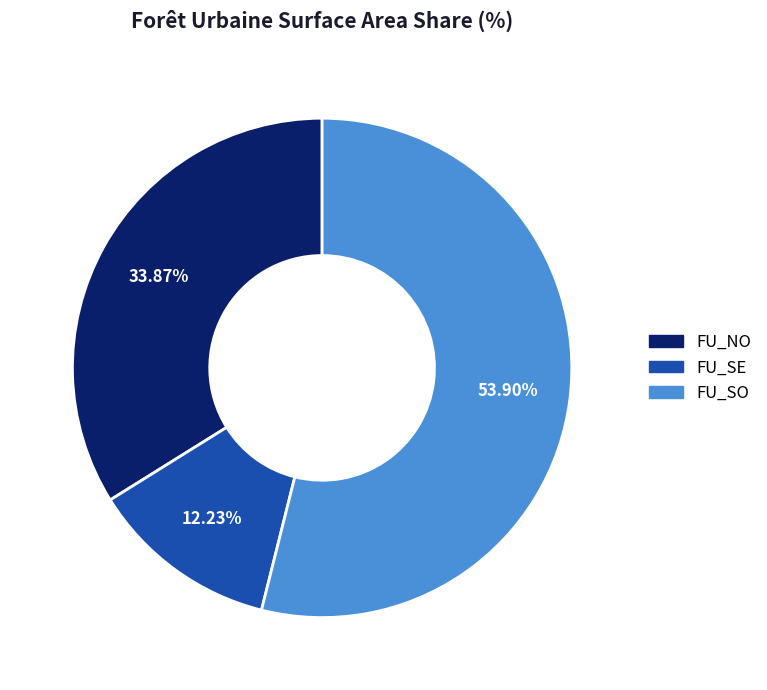

What is the majority slice?

FU_SO